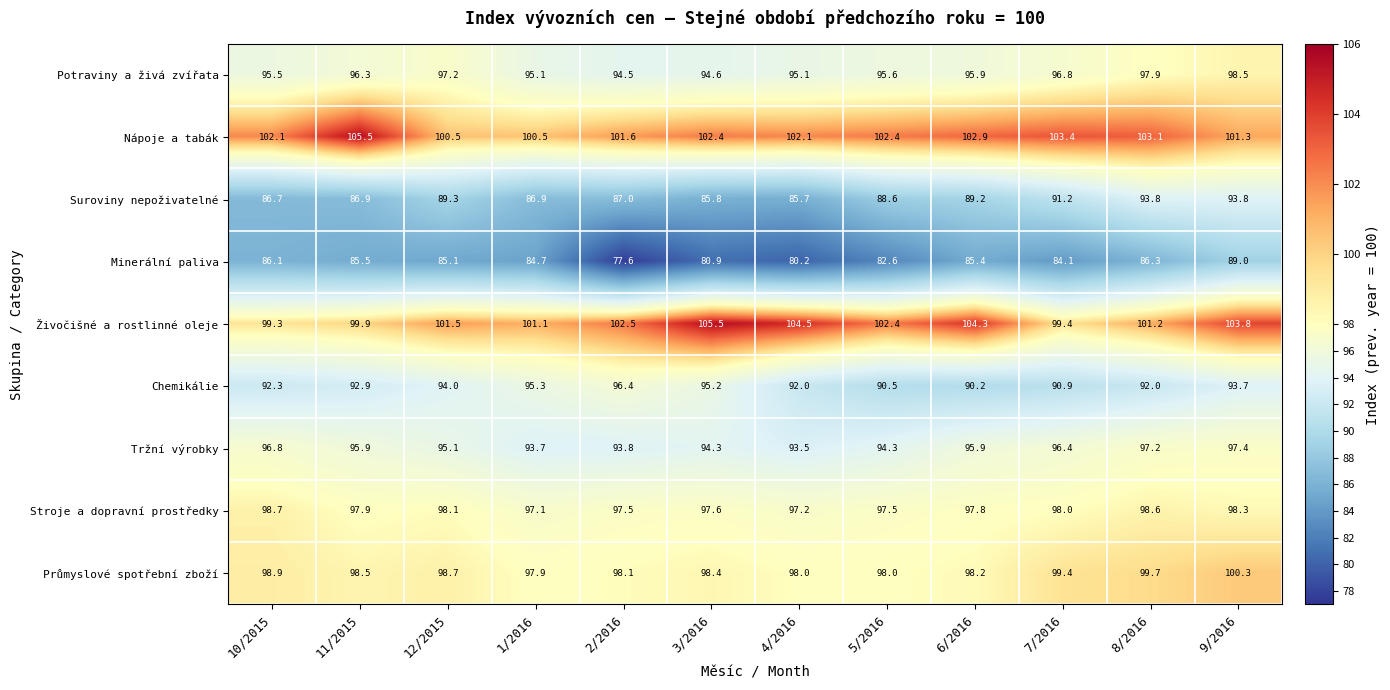

The Tržní výrobky series shows 34.5 at 8/2016. True or false?

False